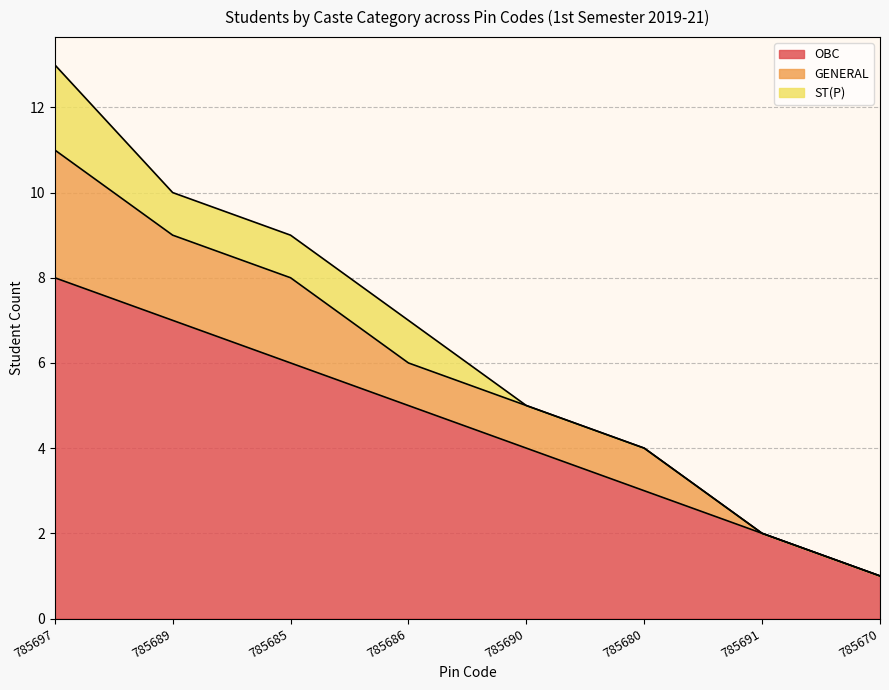

How many series are shown in this chart?

3